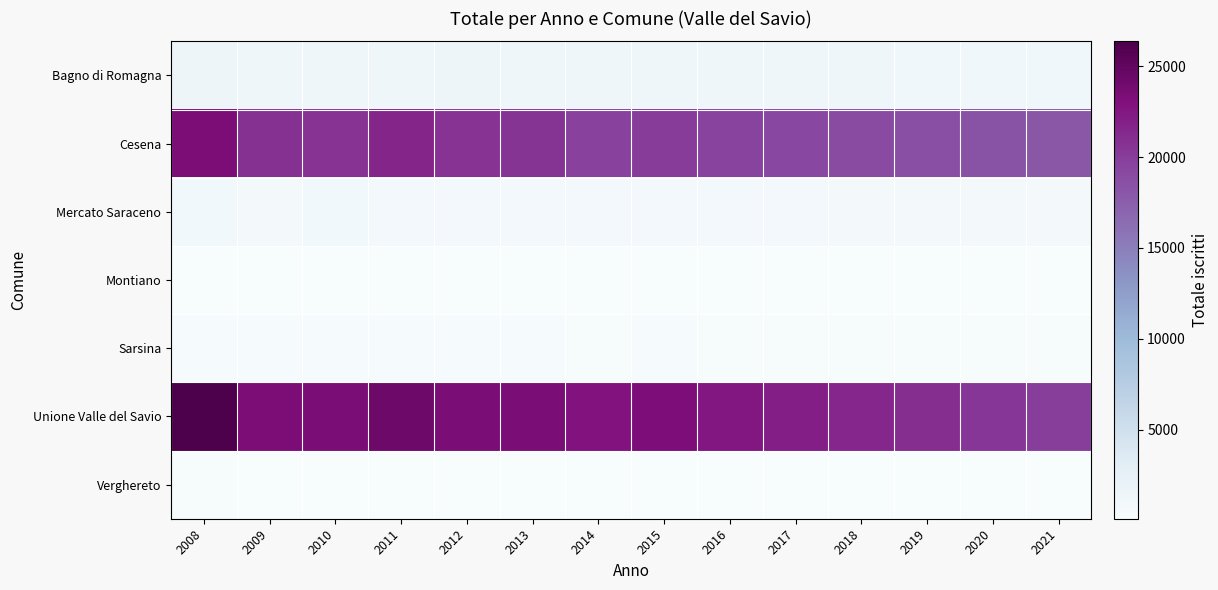

How many categories are shown in the chart?

14